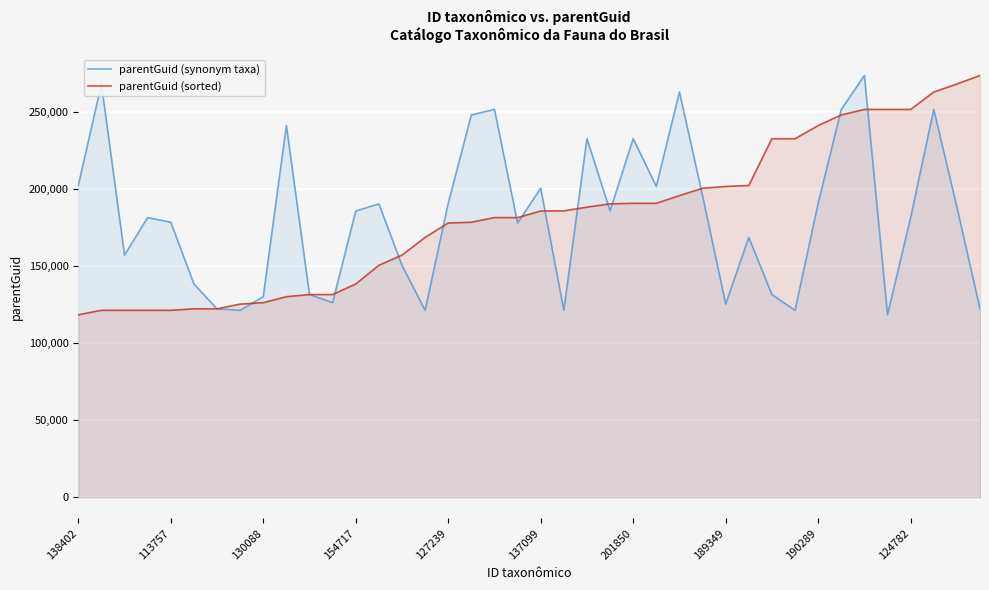

What is the sum of the parentGuid (synonym taxa) values at 33 and 37?

503080